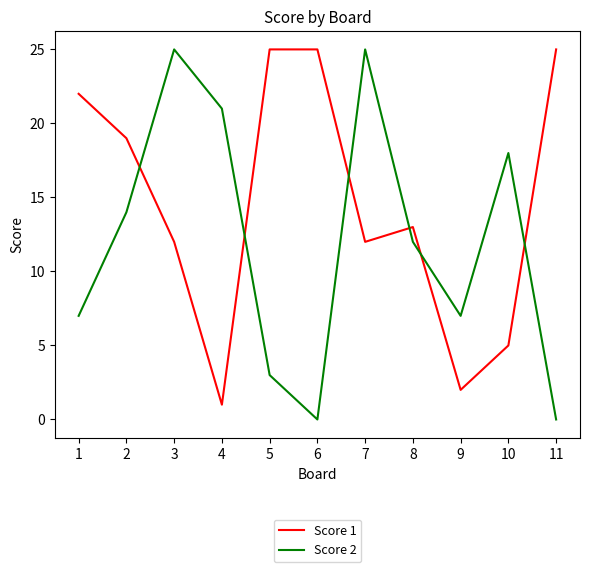

True or false: Score 2 and Score 1 cross at least once.

True